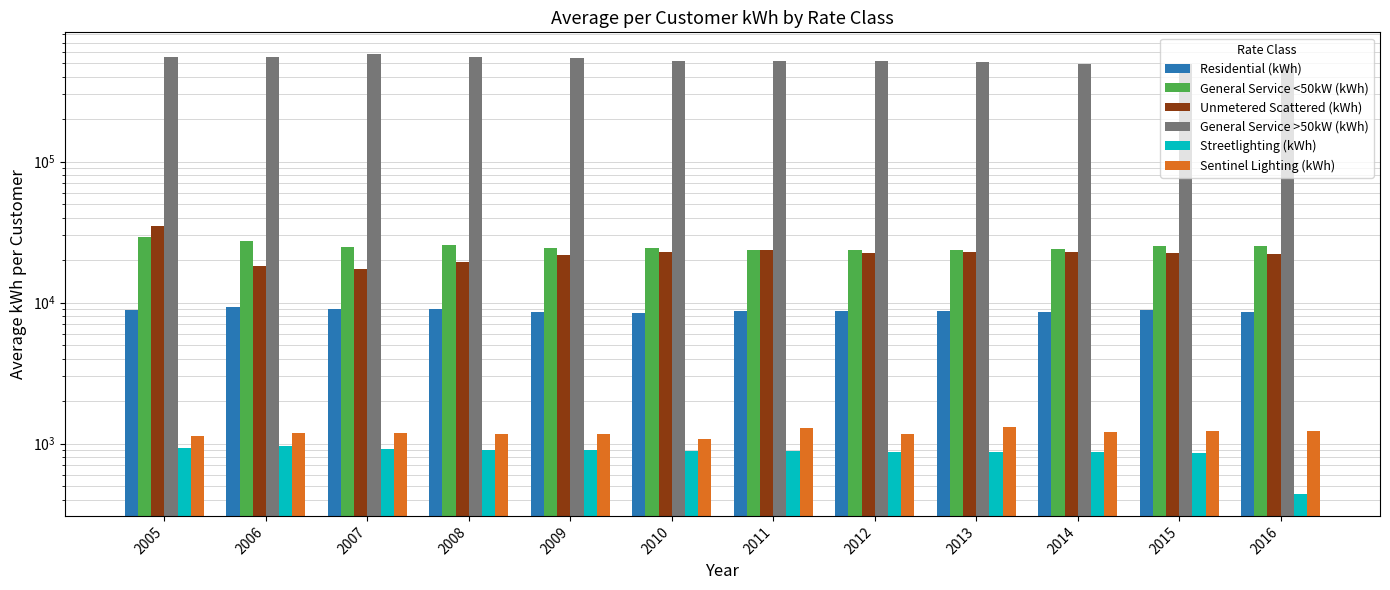

Reading left to right, list all the values displayed in this chart.

Residential (kWh): 8912.2	9234.3	8956.1	8956.1	8506.8	8408.8	8778.6	8645.1	8715.4	8542.1	8818.7	8579.6
General Service <50kW (kWh): 29288.0	27315.5	24772.4	25409.3	24532.3	24313.6	23561.3	23465.7	23795.9	24013.5	25355.3	25229.5
Unmetered Scattered (kWh): 34905.3	18200.3	17410.0	19347.2	21897.6	22926.3	23465.3	22408.0	22673.5	22720.3	22651.8	22224.3
General Service >50kW (kWh): 555440.7	554675.7	577409.3	550305.1	545990.5	516961.0	516234.5	513905.5	505820.8	494968.2	495165.9	479256.6
Streetlighting (kWh): 931.9	955.4	916.3	893.5	893.9	878.6	888.0	876.8	869.8	870.6	860.9	438.9
Sentinel Lighting (kWh): 1136.7	1188.9	1182.3	1159.8	1174.2	1081.9	1296.2	1169.0	1311.9	1203.8	1227.6	1231.9